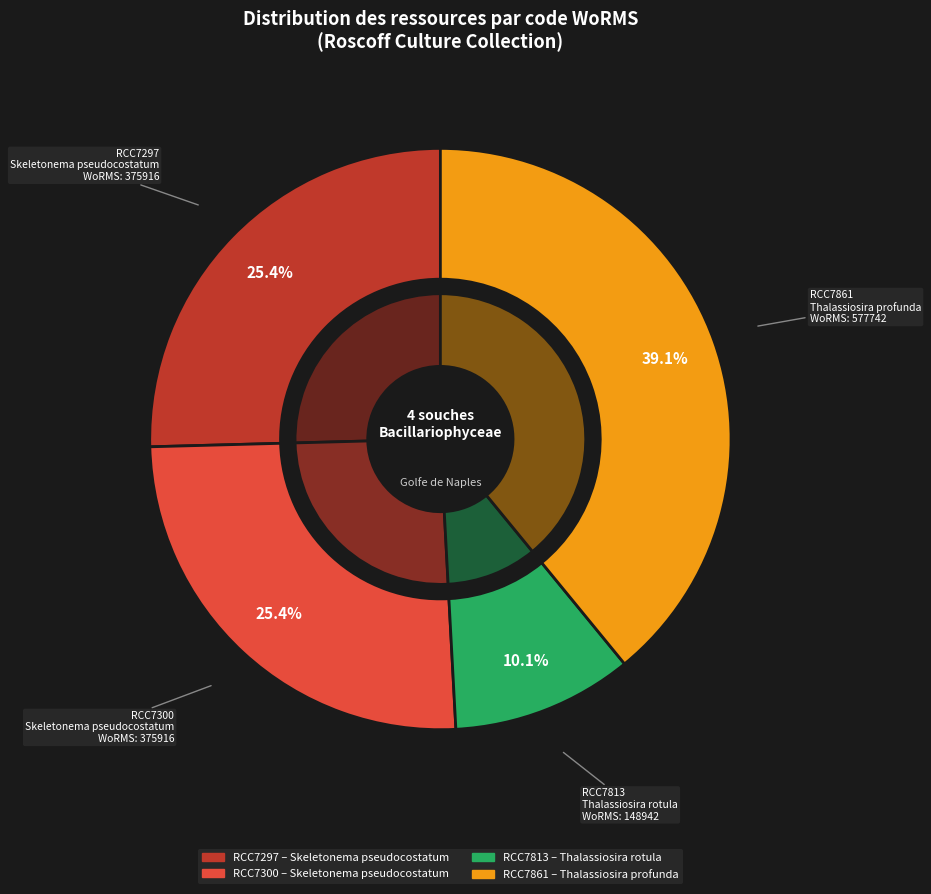

What is the smallest slice in the pie chart?

RCC7813
Thalassiosira rotula